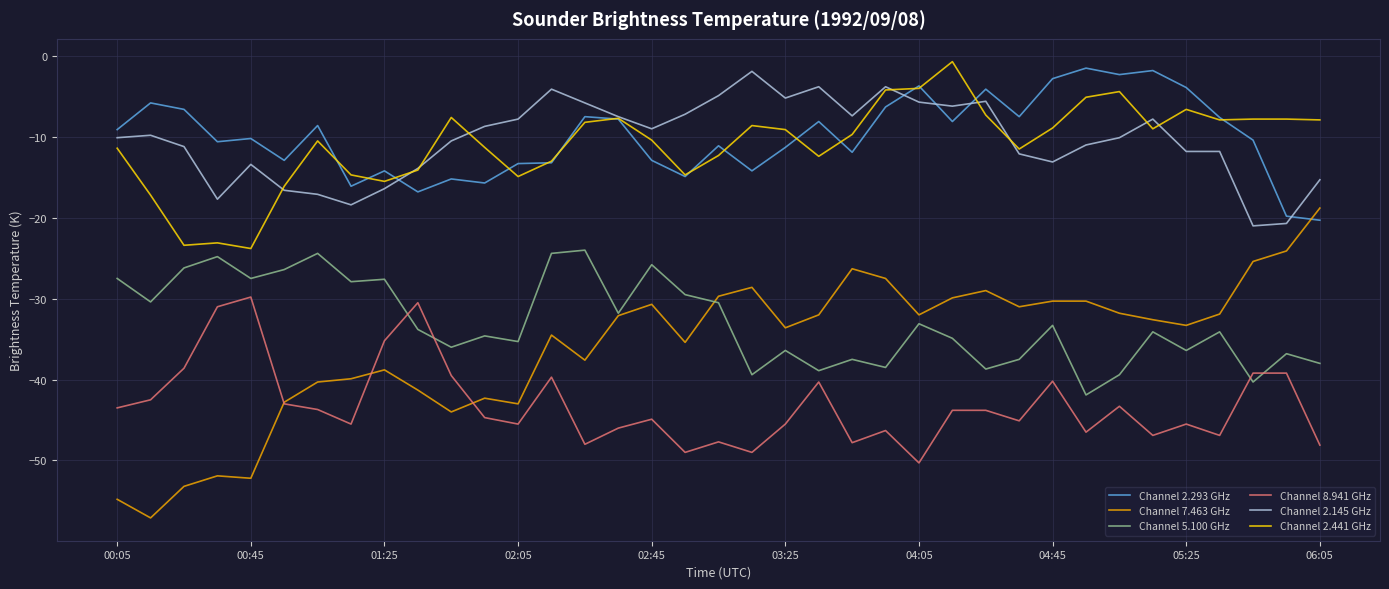

In Channel 8.941 GHz, how many points are lower than both neighbors (excluding endpoints)?

11